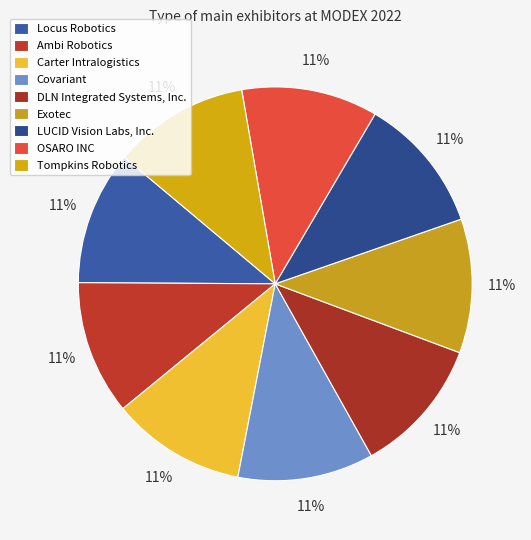

How many slices are in this pie chart?

9